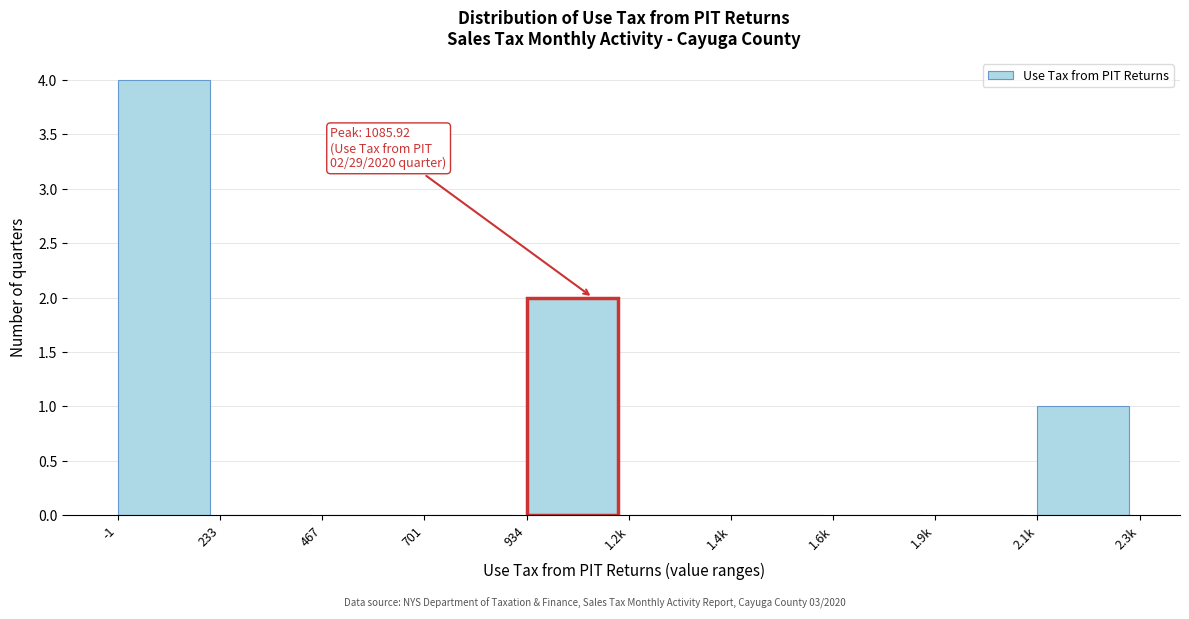

Reading left to right, what are all the values shown in this chart?

-1=4	233=0	467=0	701=0	934=2	1.2k=0	1.4k=0	1.6k=0	1.9k=0	2.1k=1